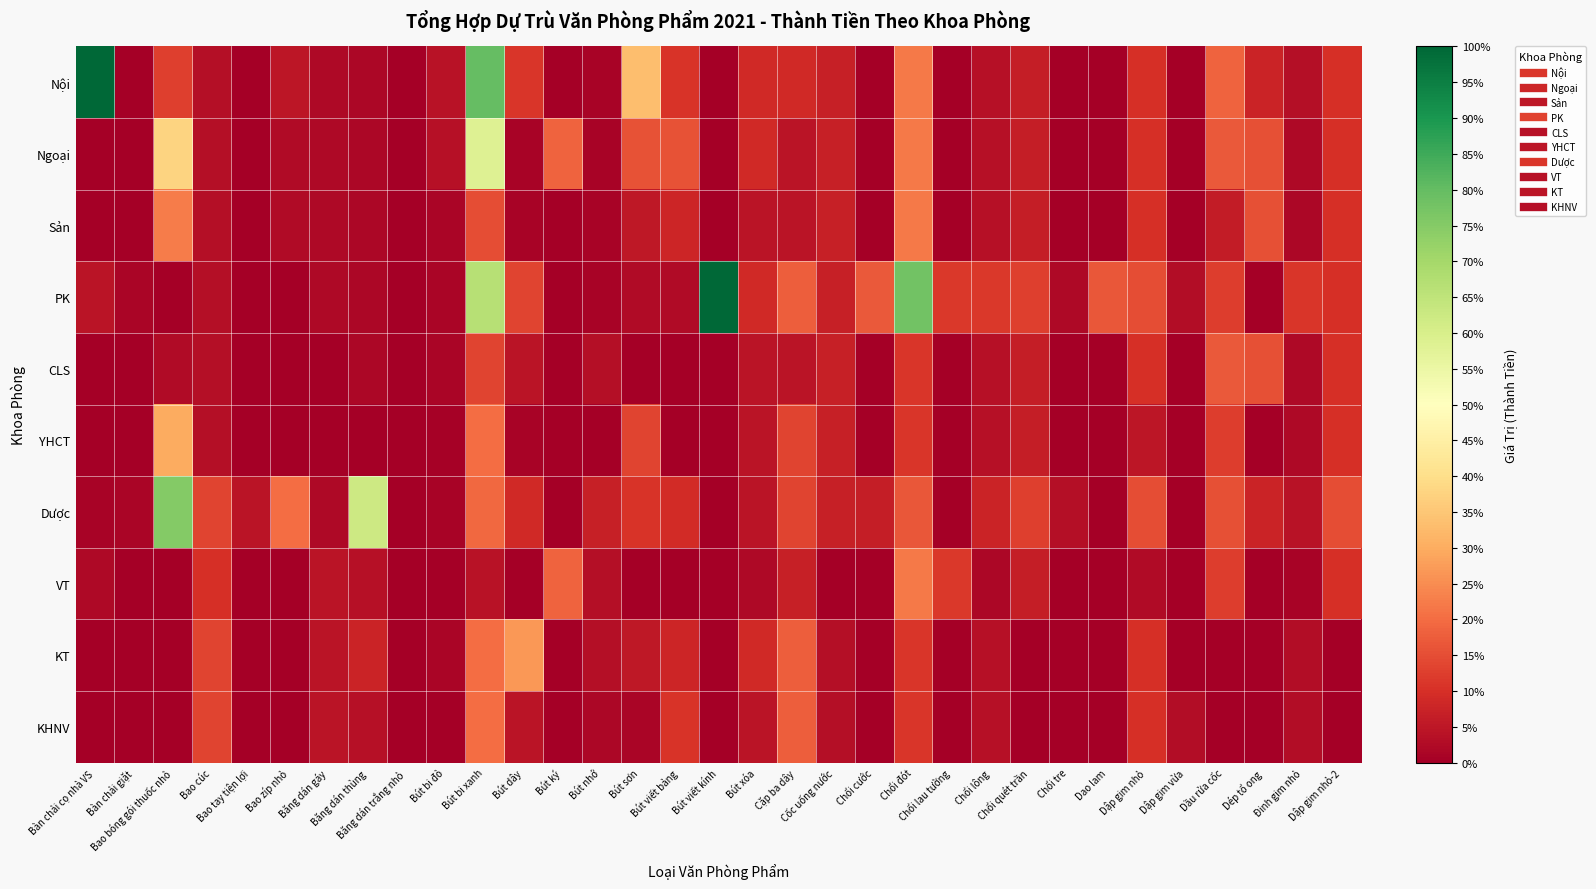

Between Bàn chải cọ nhà VS and Bao zíp nhỏ, which series saw the biggest shift?

Nội